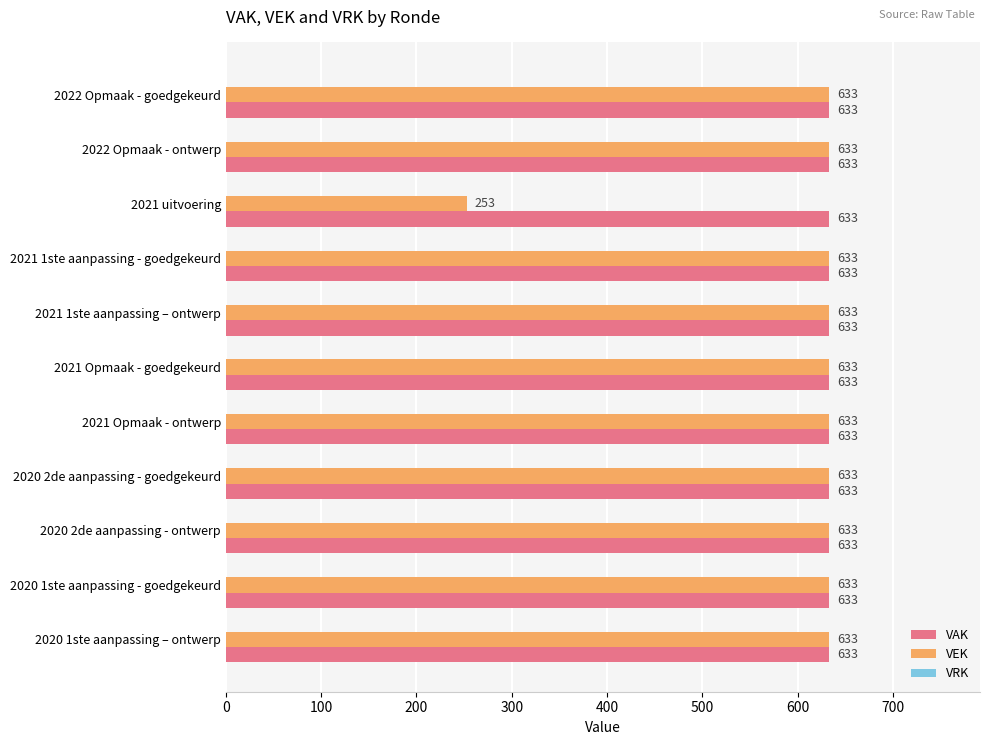

Rank the series by their average value, from highest to lowest.

VAK, VEK